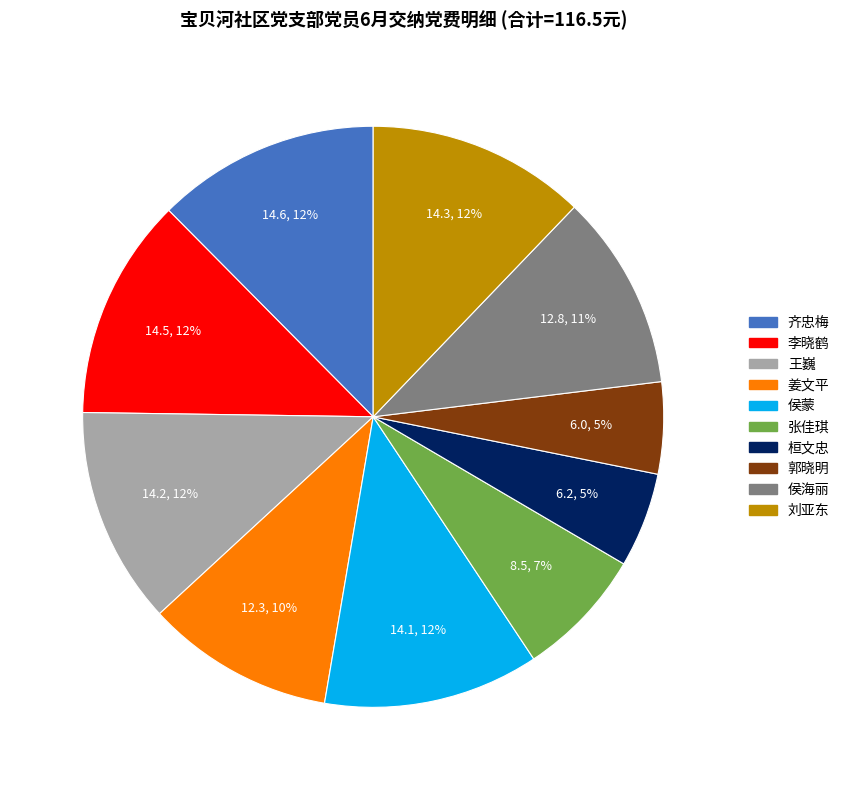

To the nearest percent, what is the difference between the largest and smallest slice percentages?

7%